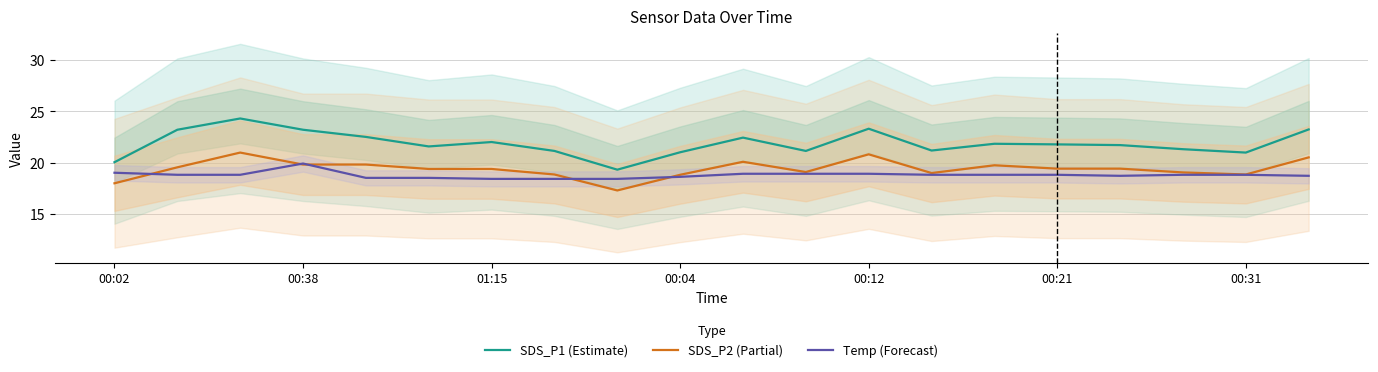

True or false: SDS_P2 (Partial) and Temp (Forecast) cross at least once.

True